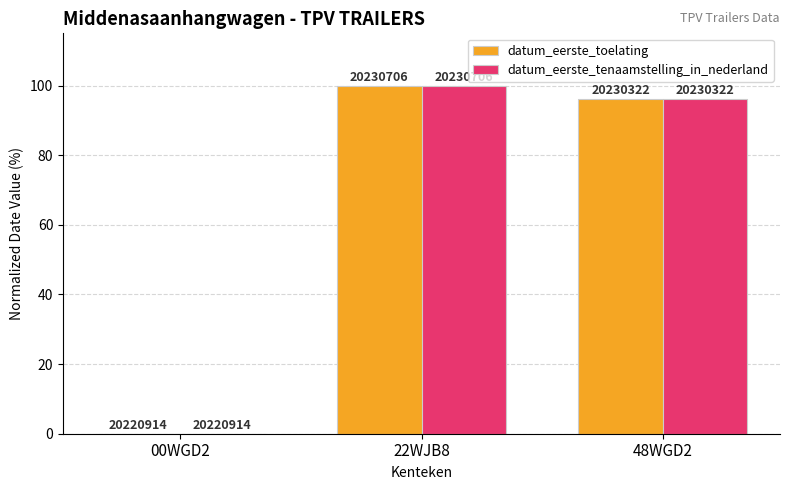

At how many categories does at least one series exceed 91?

2